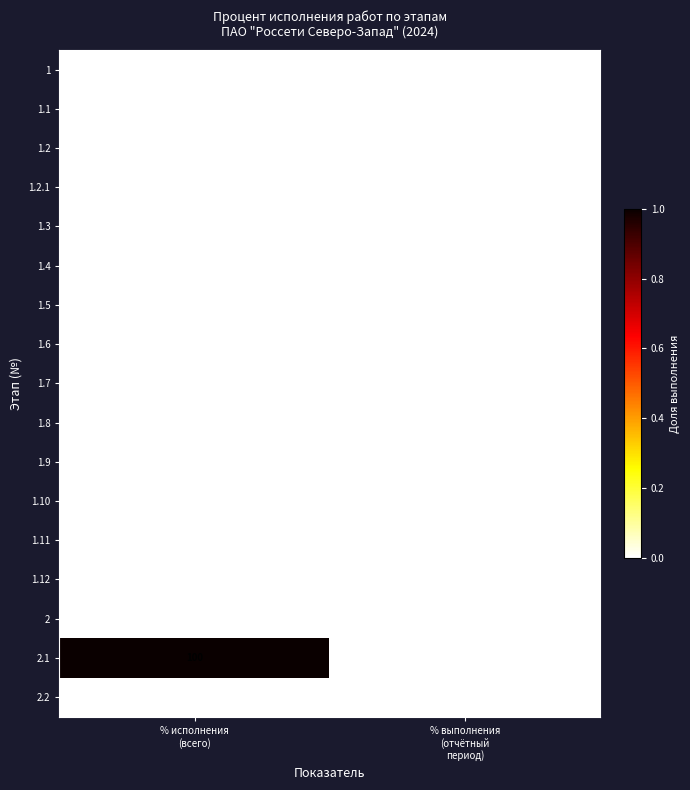

Which series changed the most between % исполнения
(всего) and % выполнения
(отчётный
период)?

2.1